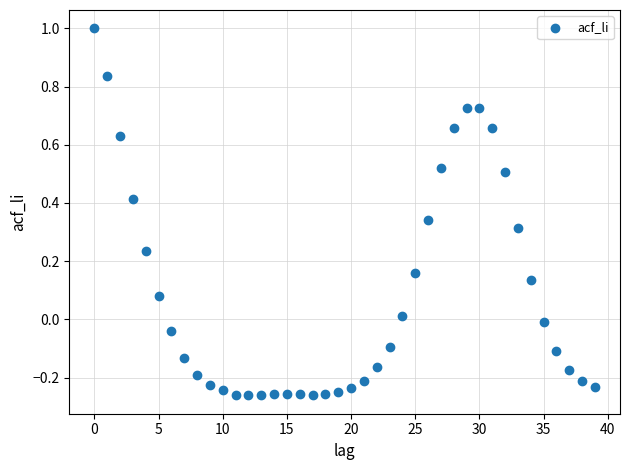

What is the range of Y values (max minus min)?

1.3